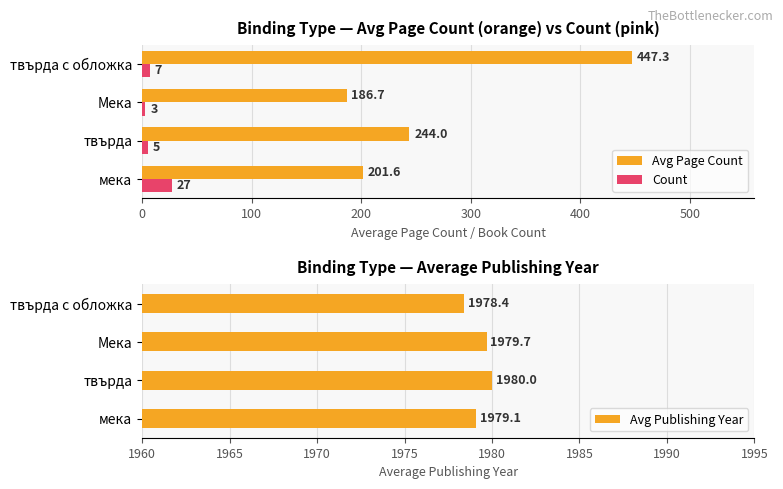

Which series has the widest spread of values?

Avg Page Count